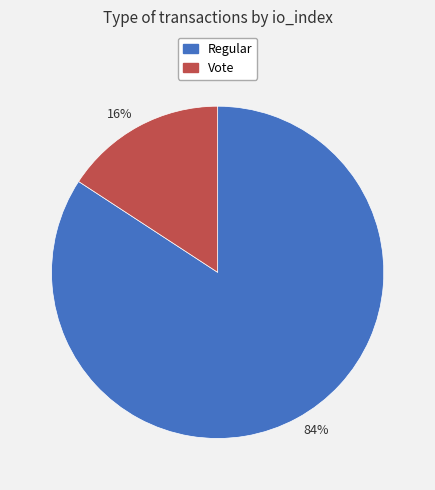

True or false: Vote accounts for 16% of the total.

True